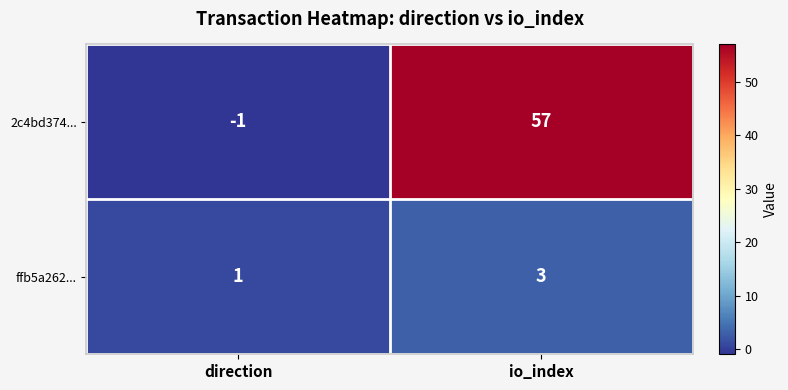

What is the total value across all series at io_index?

60